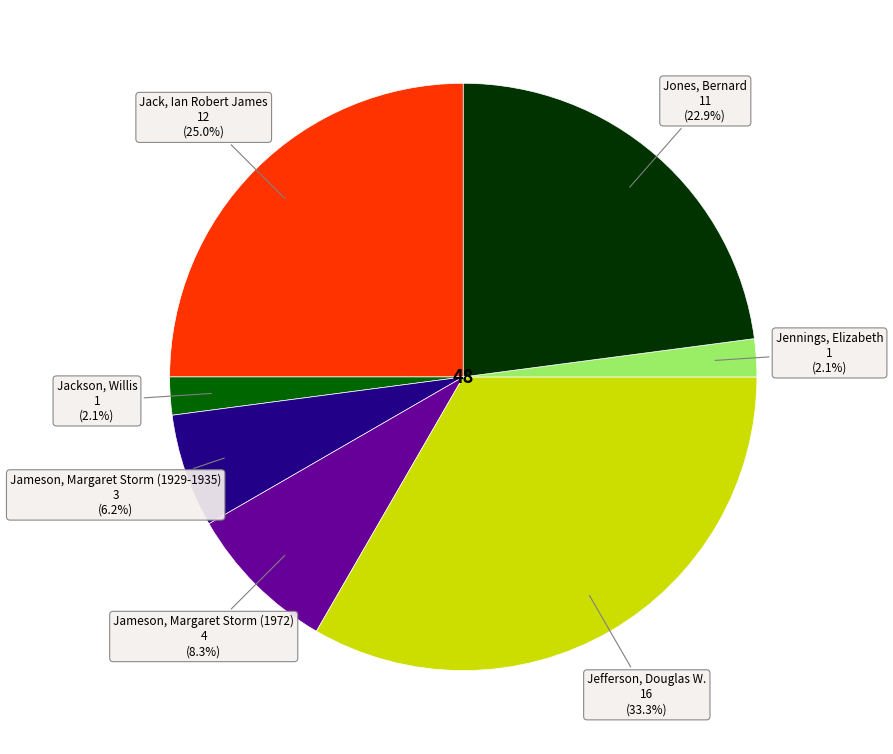

Is there a majority slice in this chart?

No